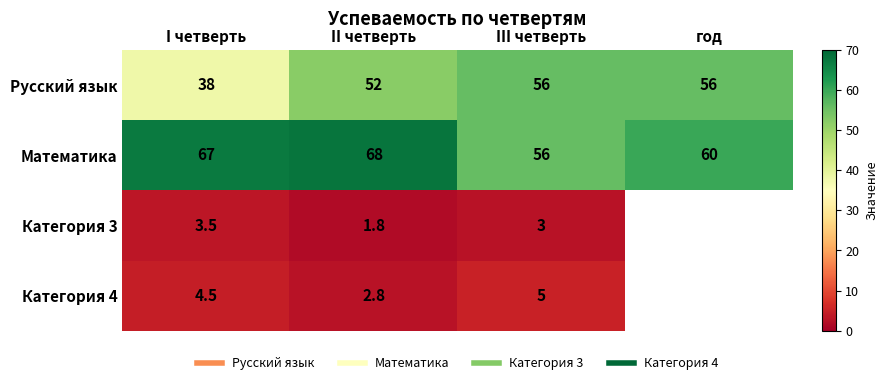

At how many categories does at least one series exceed 29?

4